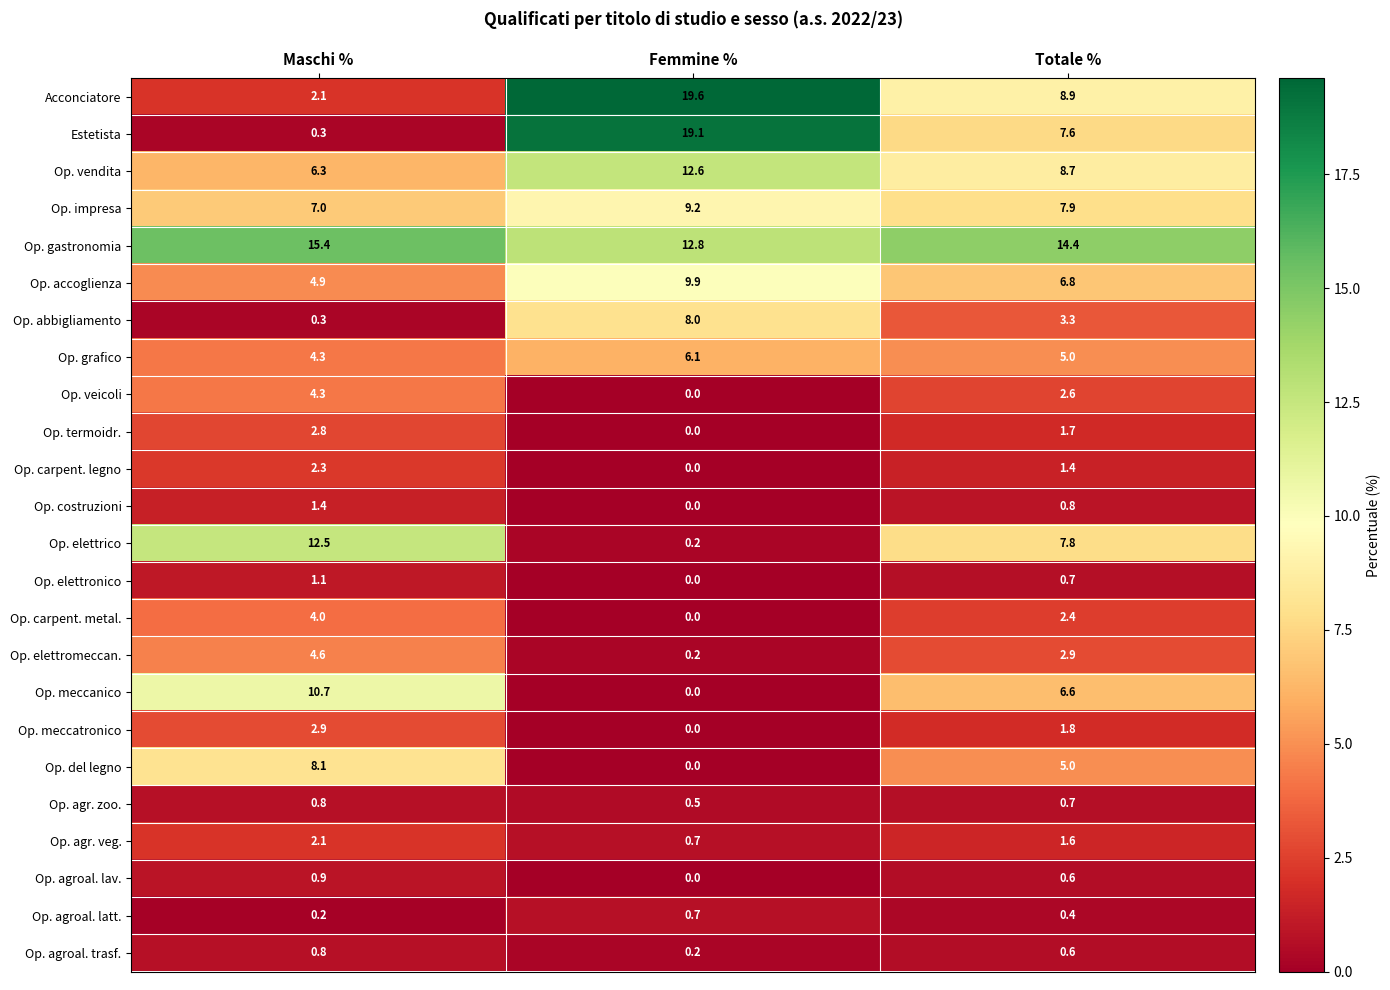

The Op. carpent. metal. series shows 4.0 at Maschi %. True or false?

True